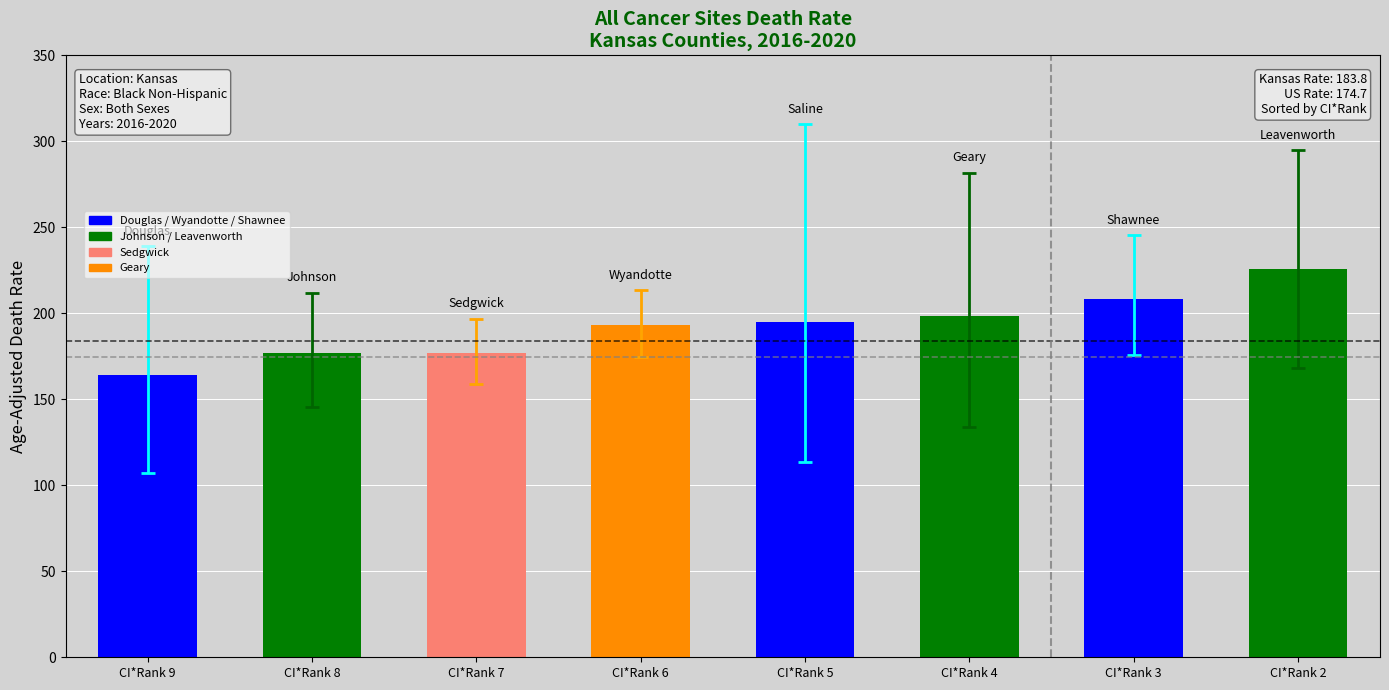

What is the value of the 1st bar from the left?

164.3